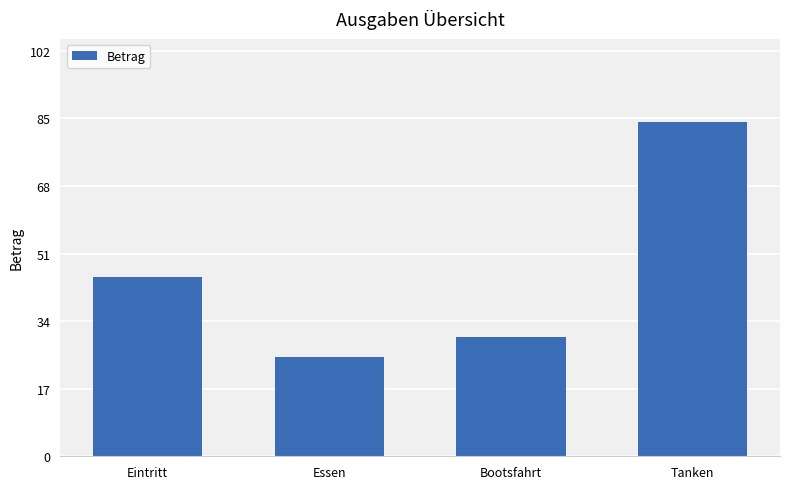

Is it true that the value at Tanken is 33?

False